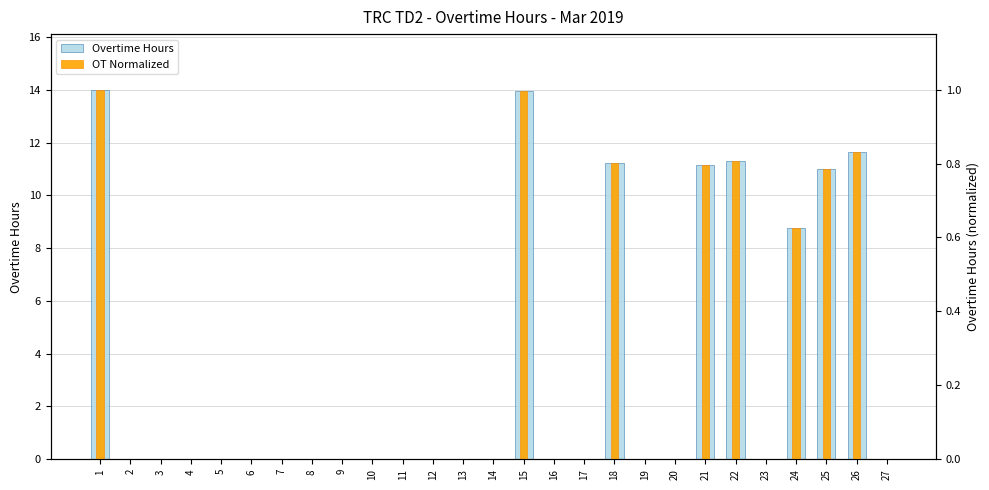

Reading left to right, what are all the values shown in this chart?

Overtime Hours: 1=14.0	2=0.0	3=0.0	4=0.0	5=0.0	6=0.0	7=0.0	8=0.0	9=0.0	10=0.0	11=0.0	12=0.0	13=0.0	14=0.0	15=14.0	16=0.0	17=0.0	18=11.2	19=0.0	20=0.0	21=11.2	22=11.3	23=0.0	24=8.8	25=11.0	26=11.7	27=0.0
OT Normalized: 1=1.0	2=0.0	3=0.0	4=0.0	5=0.0	6=0.0	7=0.0	8=0.0	9=0.0	10=0.0	11=0.0	12=0.0	13=0.0	14=0.0	15=1.0	16=0.0	17=0.0	18=0.8	19=0.0	20=0.0	21=0.8	22=0.8	23=0.0	24=0.6	25=0.8	26=0.8	27=0.0